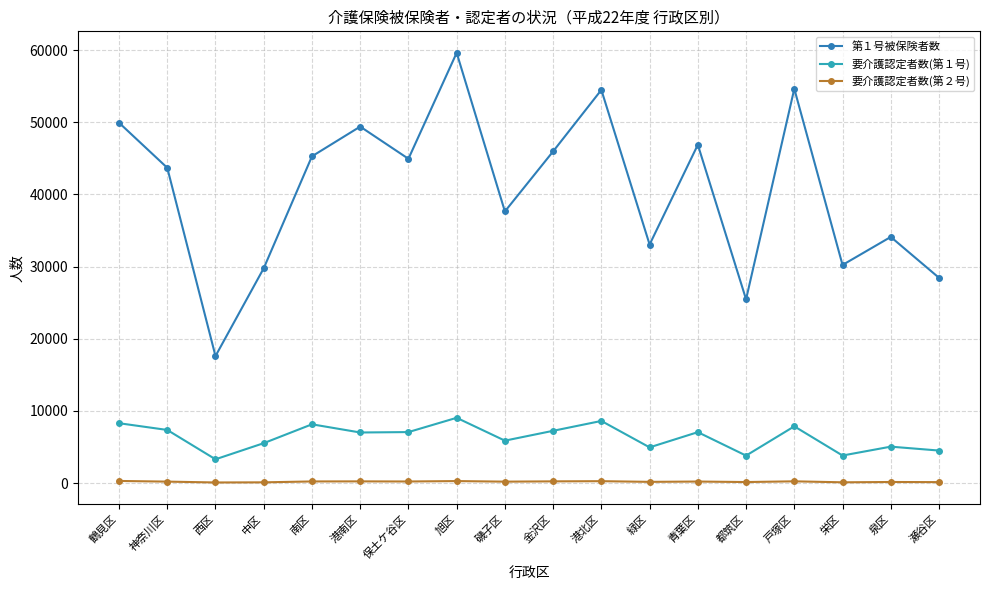

How many data points in 要介護認定者数(第２号) are less than 223?

9